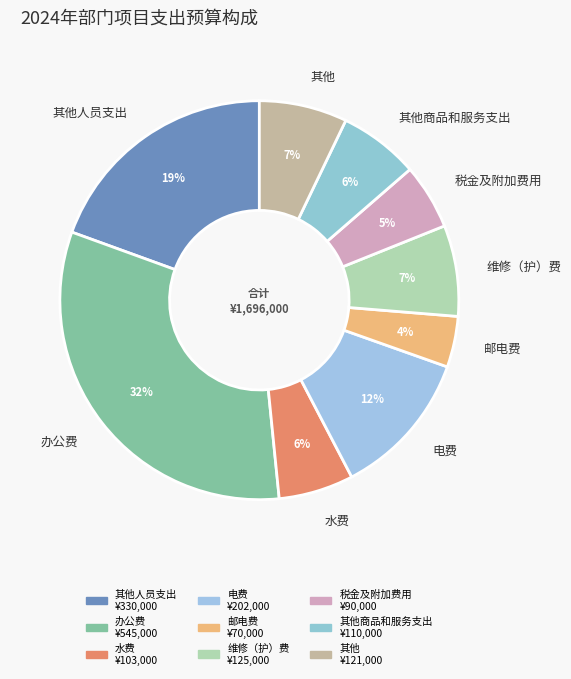

To the nearest percent, what is the average slice percentage?

11%